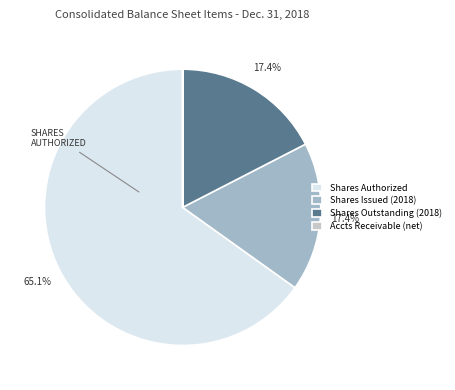

Which has a higher value, Shares Issued (2018) or Shares Authorized?

Shares Authorized